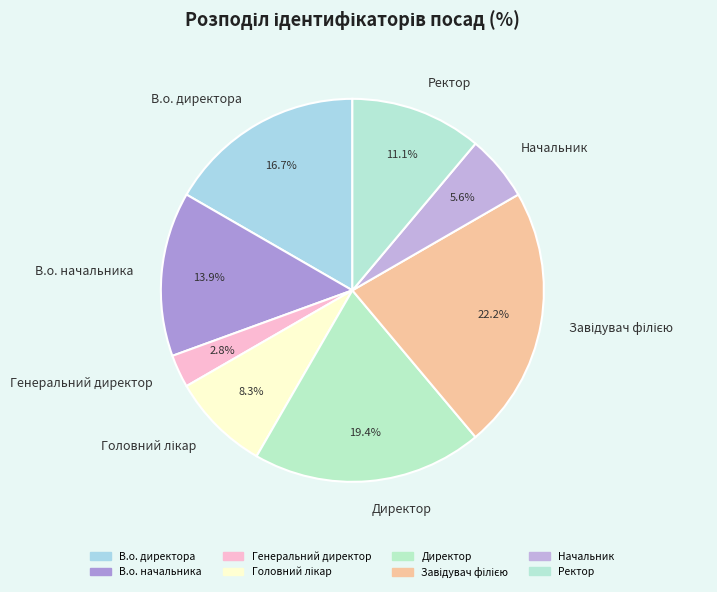

How much of the chart is everything except Начальник?

94.4%